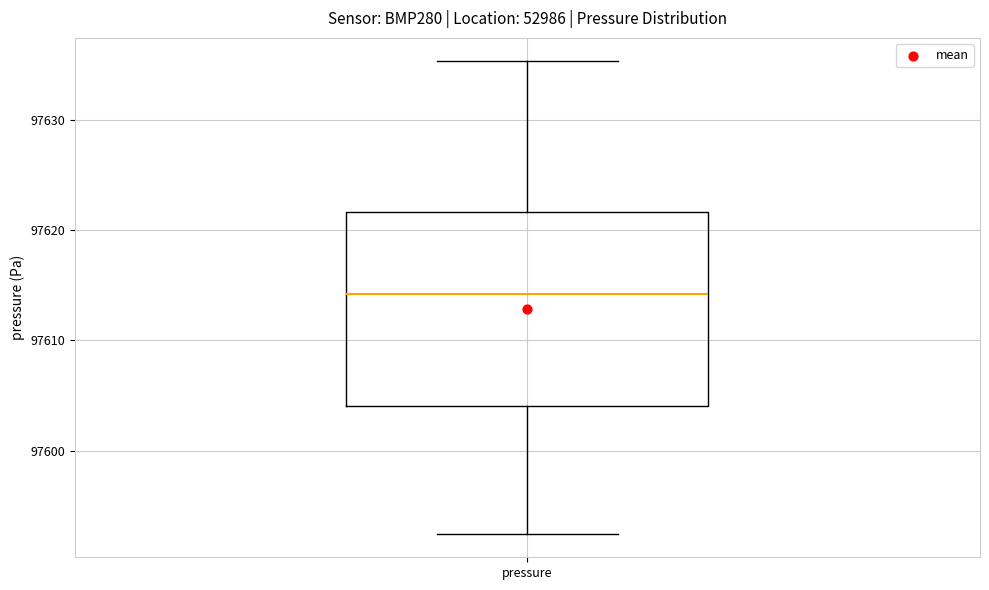

Read this box plot against the y-axis: the position of the median line, the range covered by the box, and the ends of both whiskers. The values are not printed on the chart, so give them approximately, as read against the axis.

median 97614, box 97604 to 97622, whiskers 97592 to 97635